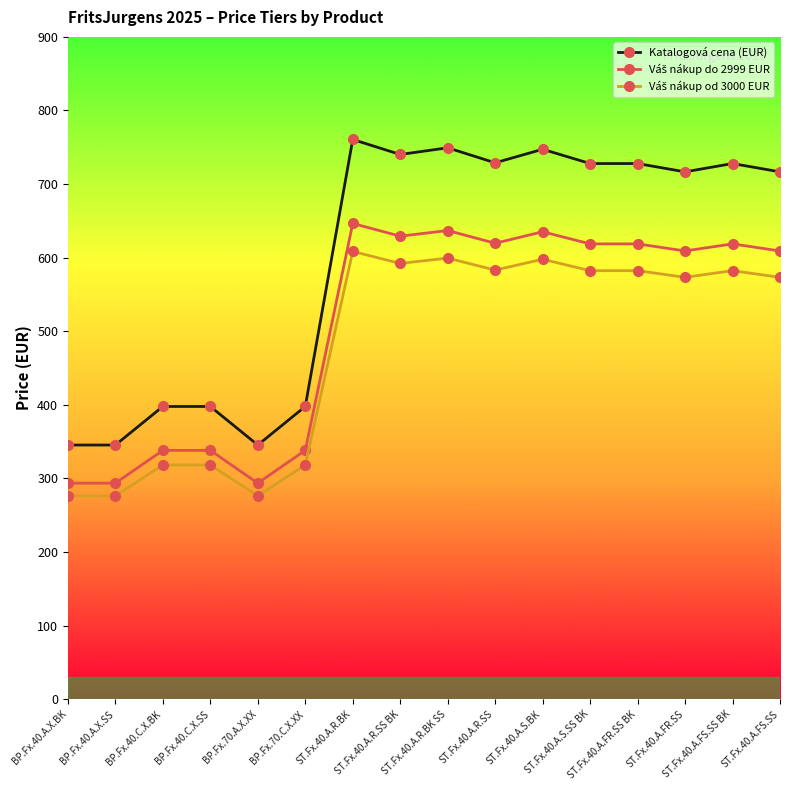

What is the label of the 1st point from the right?

ST.Fx.40.A.FS.SS